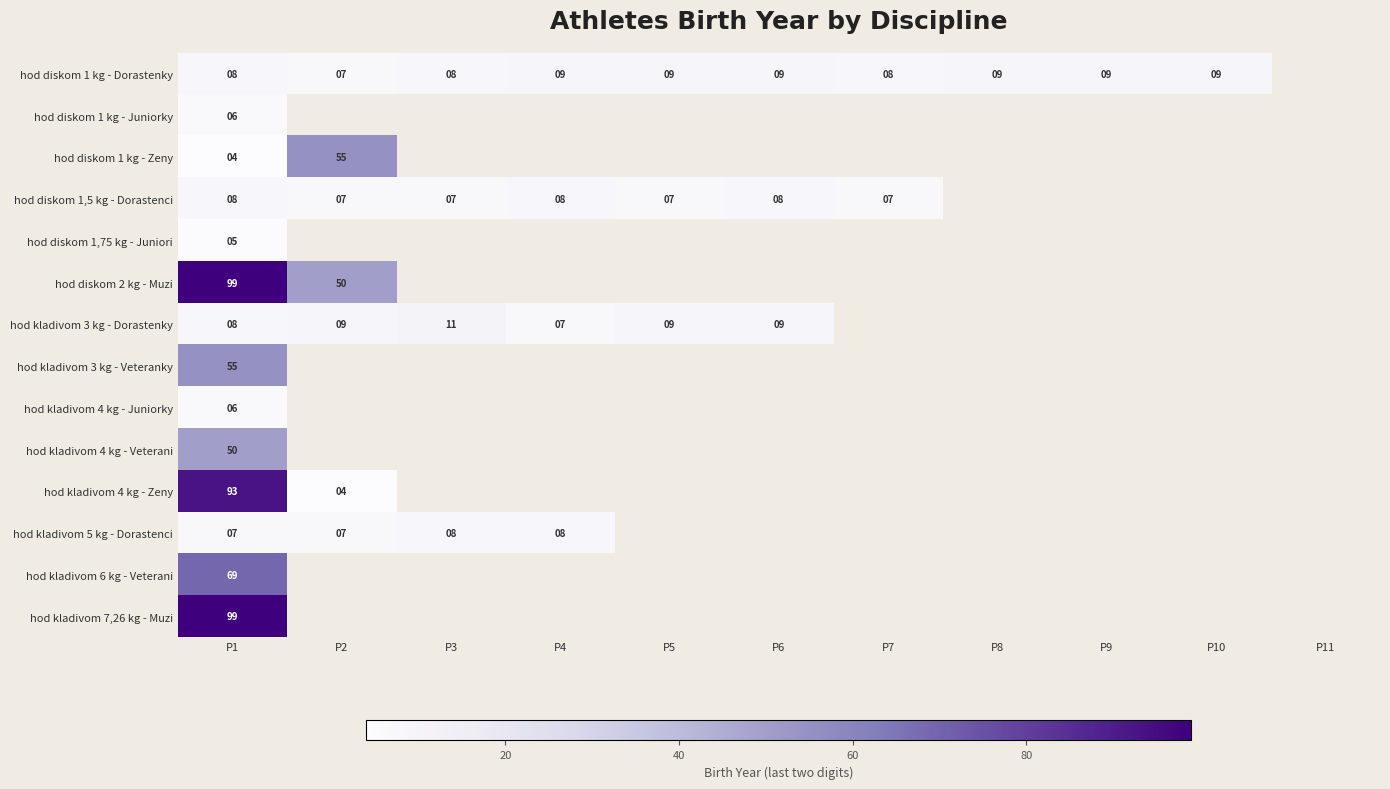

The value of hod diskom 1 kg - Dorastenky at P4 is 13. True or false?

False